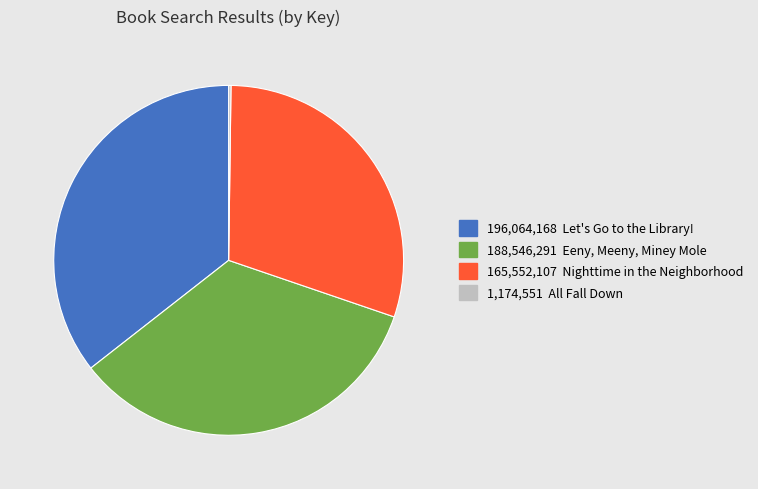

Does any single category account for the majority?

No